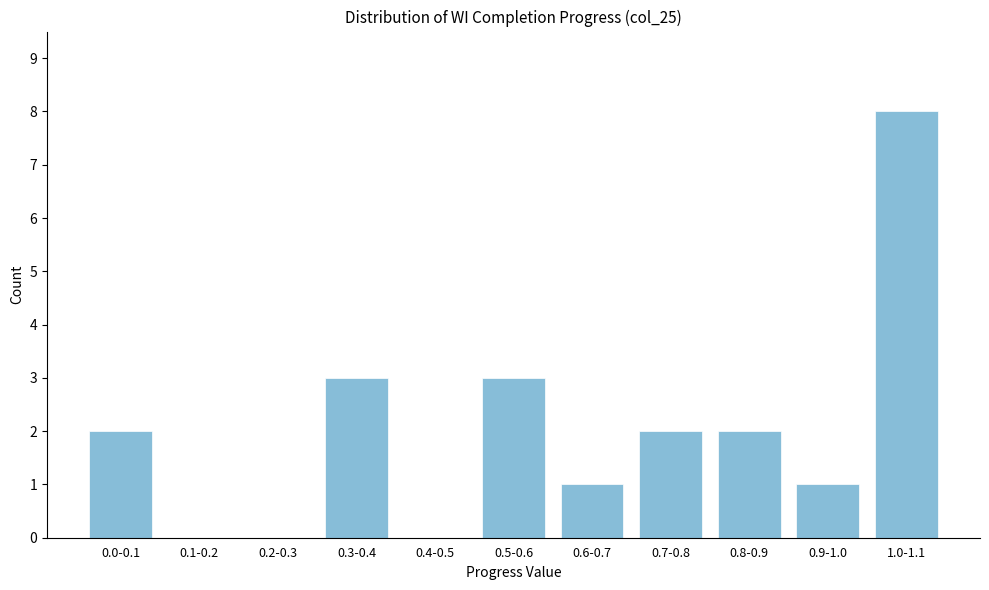

Reading left to right, transcribe all the data shown in this chart.

0.0-0.1=2	0.1-0.2=0	0.2-0.3=0	0.3-0.4=3	0.4-0.5=0	0.5-0.6=3	0.6-0.7=1	0.7-0.8=2	0.8-0.9=2	0.9-1.0=1	1.0-1.1=8